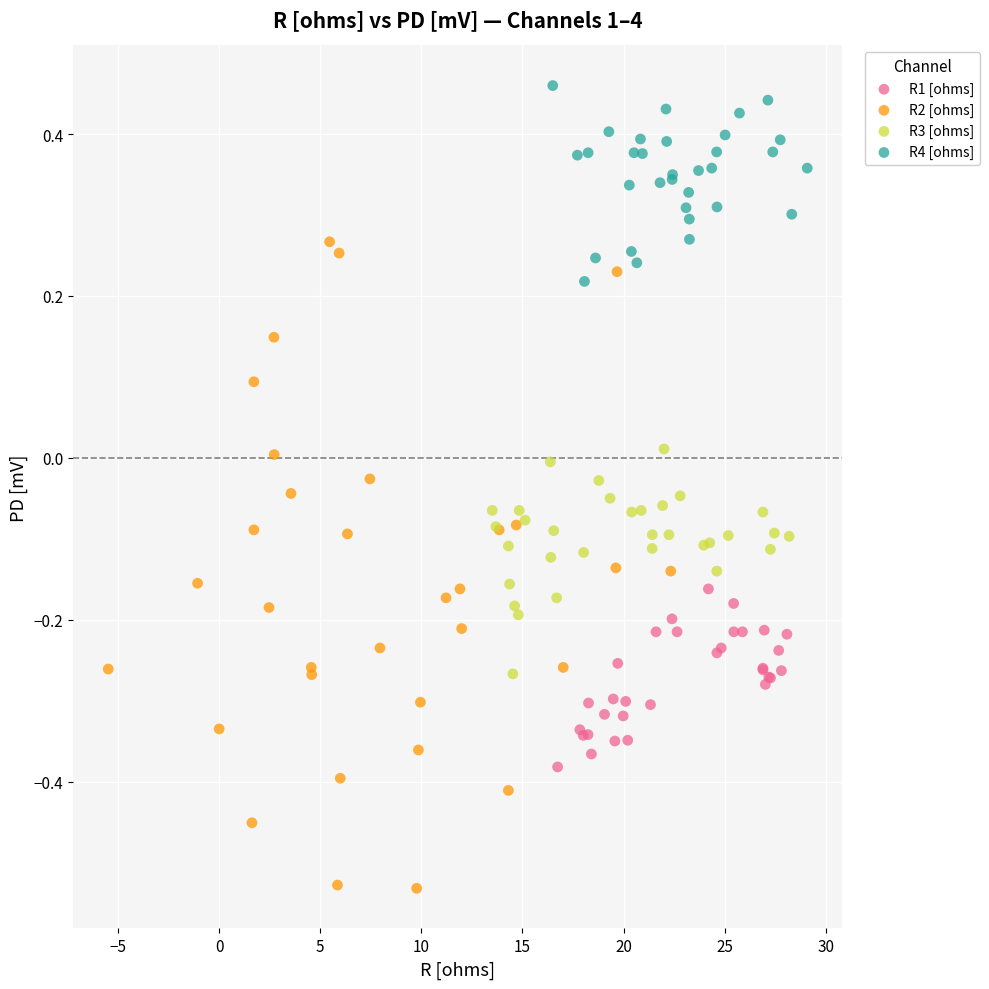

Which series reaches the maximum Y coordinate?

R4 [ohms]